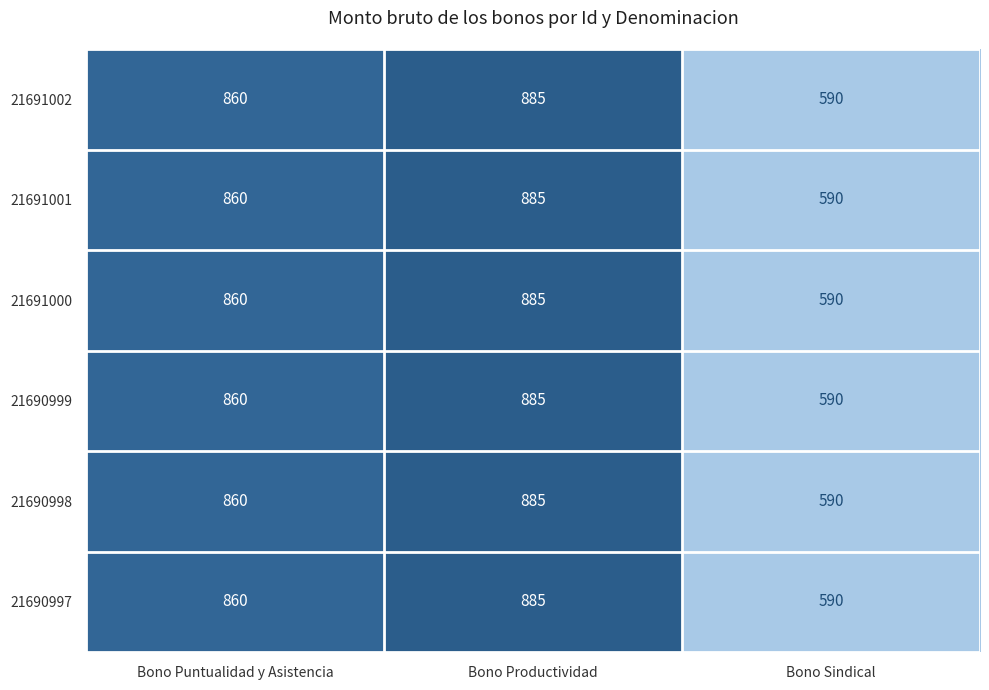

Where is 21691001 nearest to the value 737?

Bono Puntualidad y Asistencia